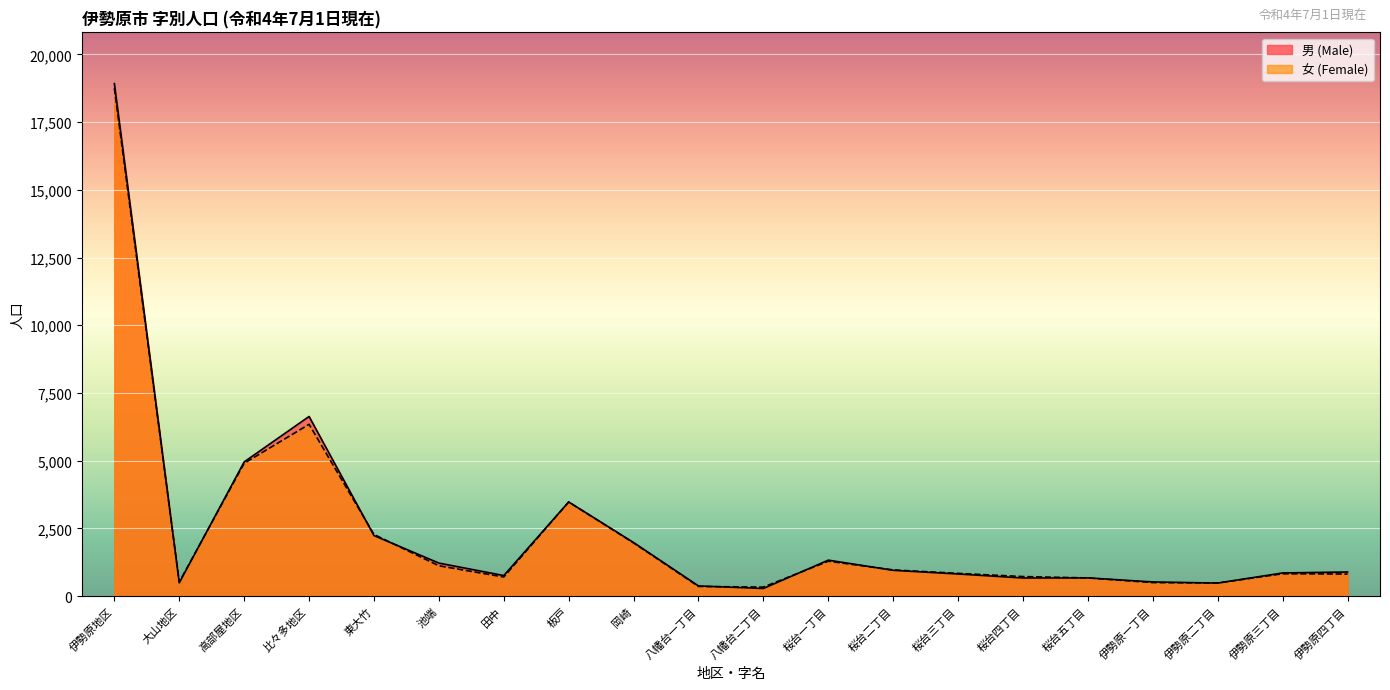

How many data points in 男 (Male) are less than 888?

10